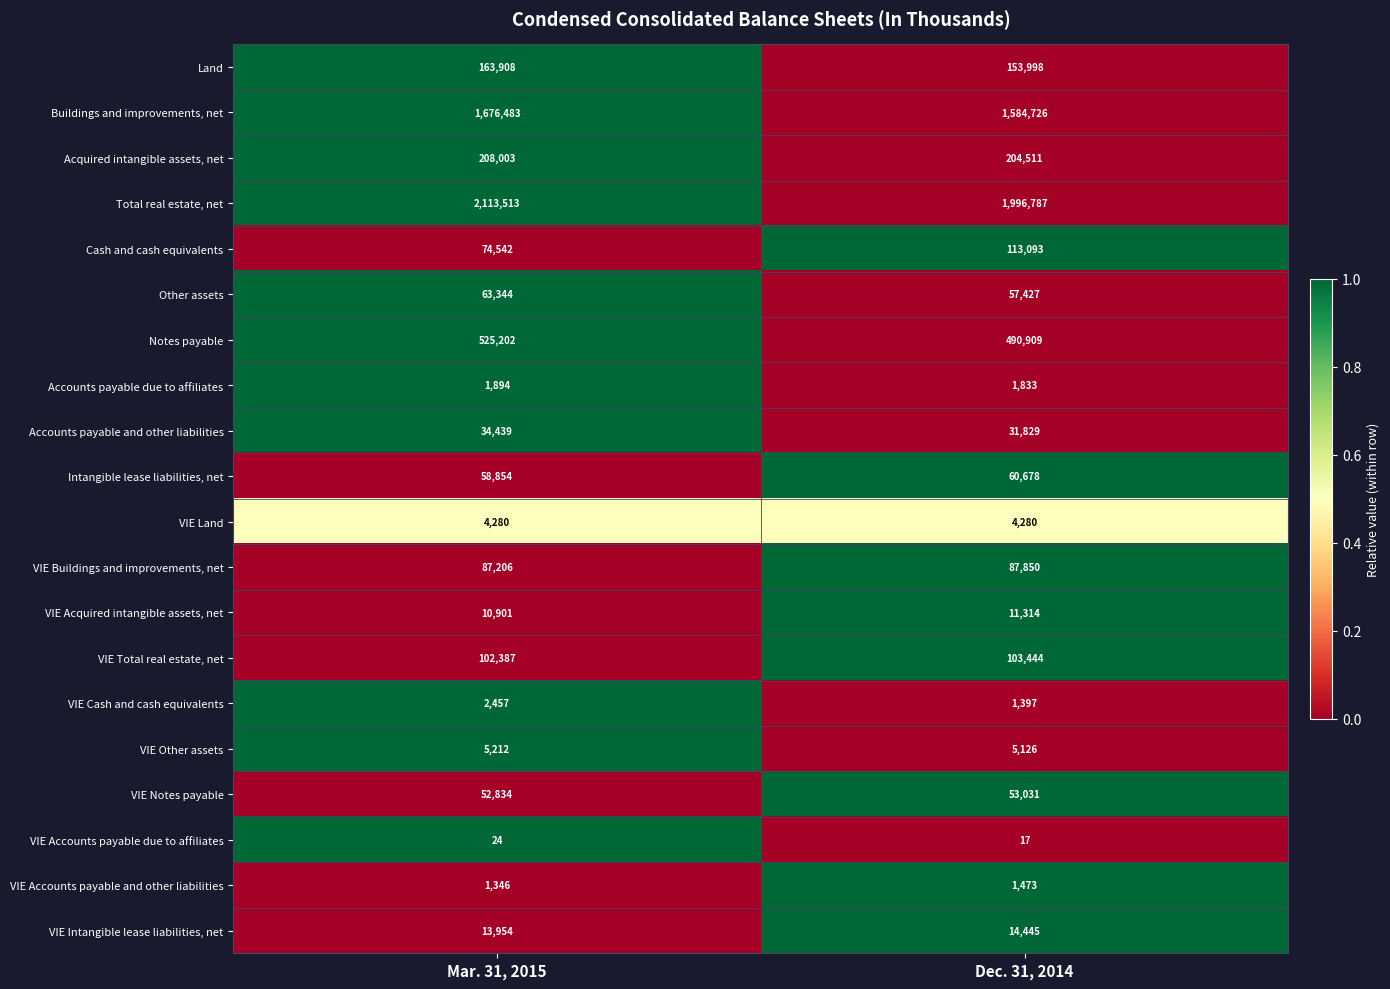

Between Mar. 31, 2015 and Dec. 31, 2014, which series saw the biggest shift?

Total real estate, net